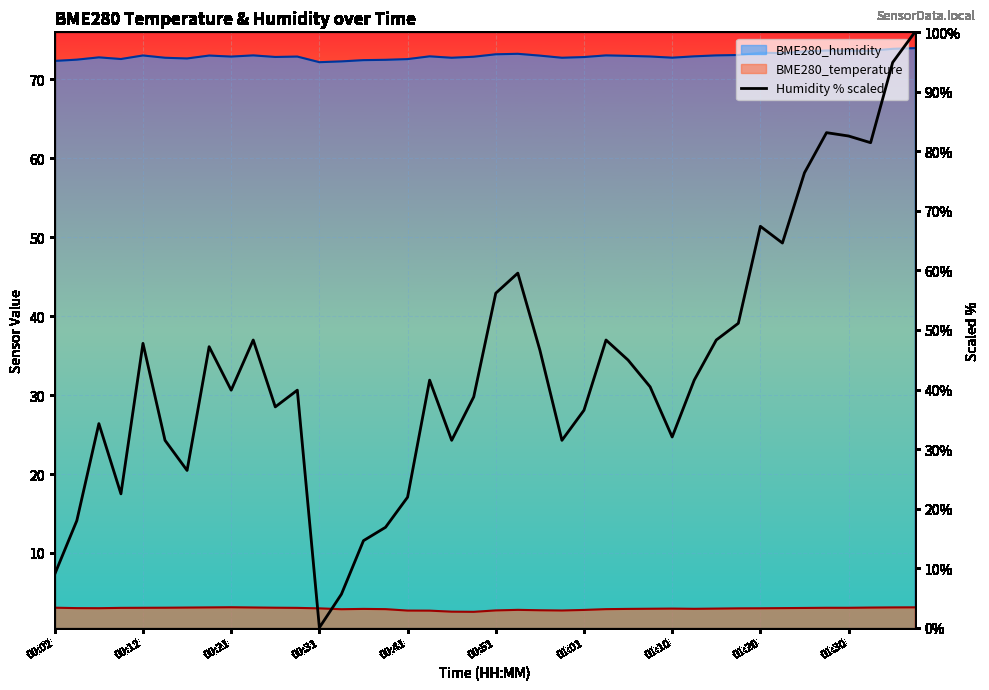

Approximately how many times larger is the value at 10 compared to 14?

2.5